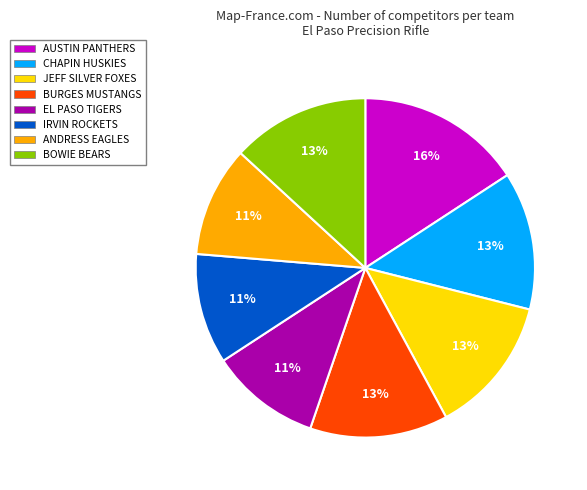

Between AUSTIN PANTHERS and EL PASO TIGERS, which is larger?

AUSTIN PANTHERS